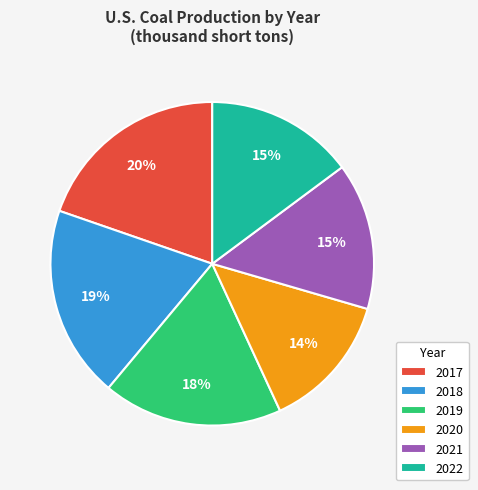

How many segments does this pie chart have?

6